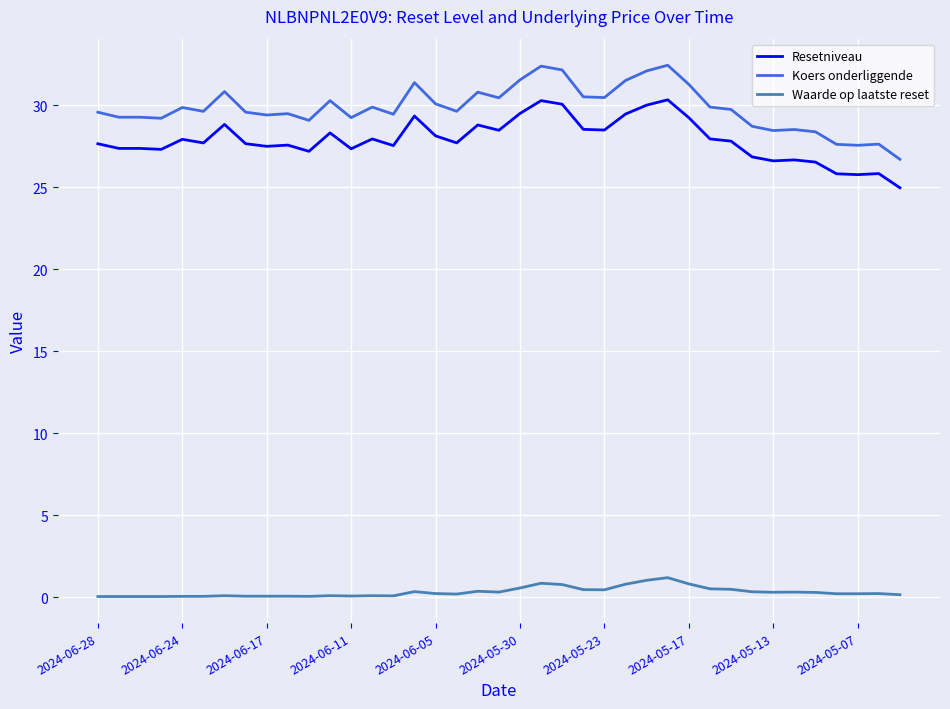

Is this an area chart (filled region under the line)?

No